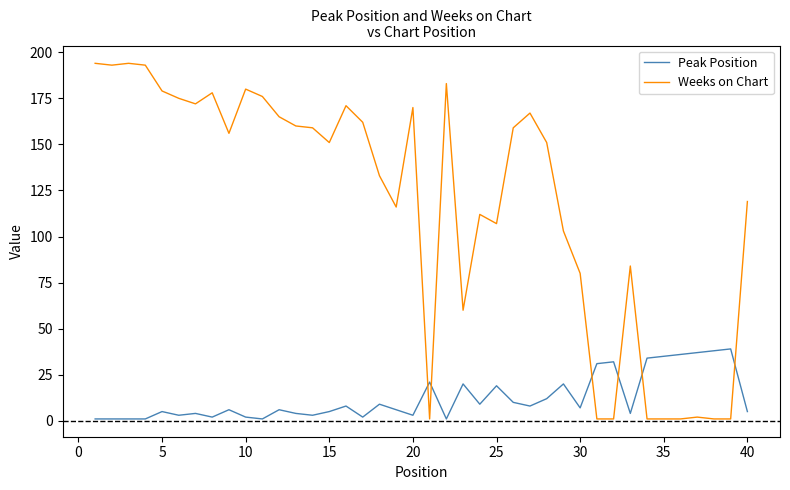

How many intersections are there between Peak Position and Weeks on Chart?

6